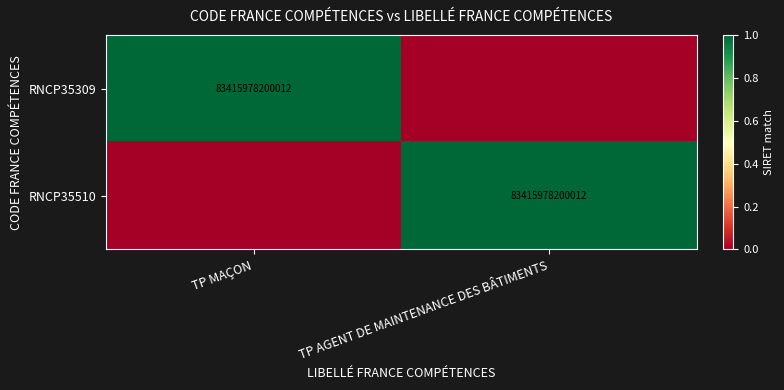

True or false: RNCP35510 has a value of 83415978200012 at TP AGENT DE MAINTENANCE DES BÂTIMENTS.

True